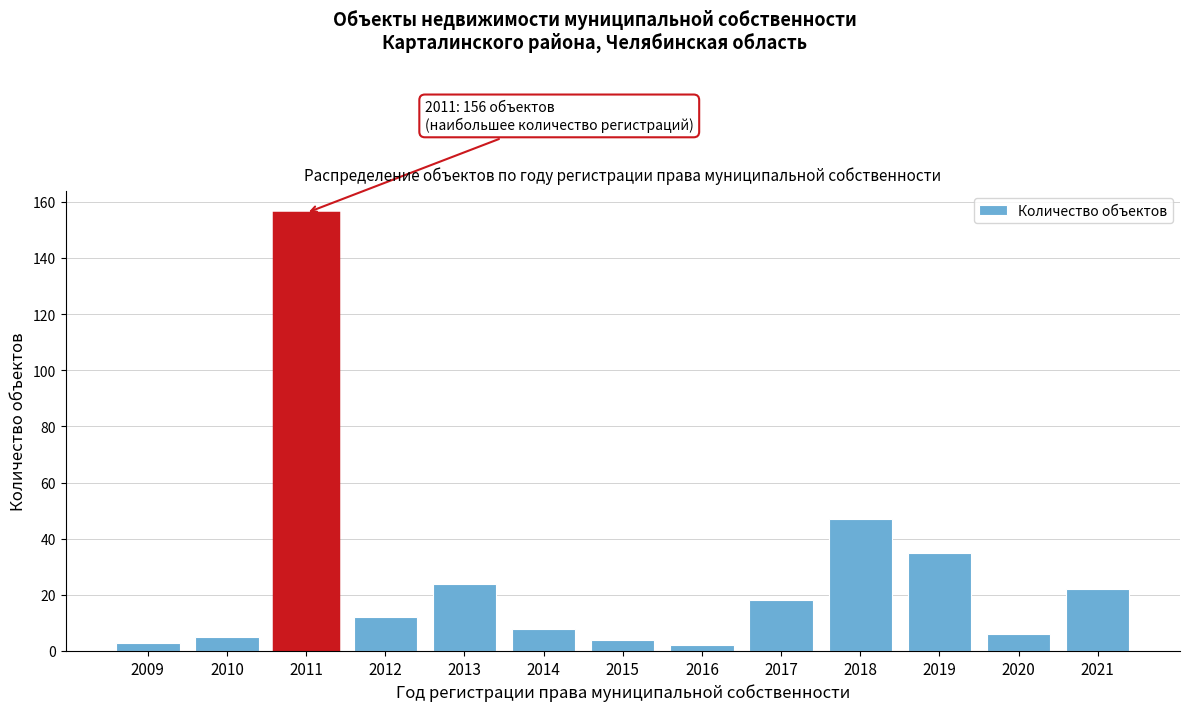

Reading left to right, what are all the values shown in this chart?

2009=3	2010=5	2011=156	2012=12	2013=24	2014=8	2015=4	2016=2	2017=18	2018=47	2019=35	2020=6	2021=22